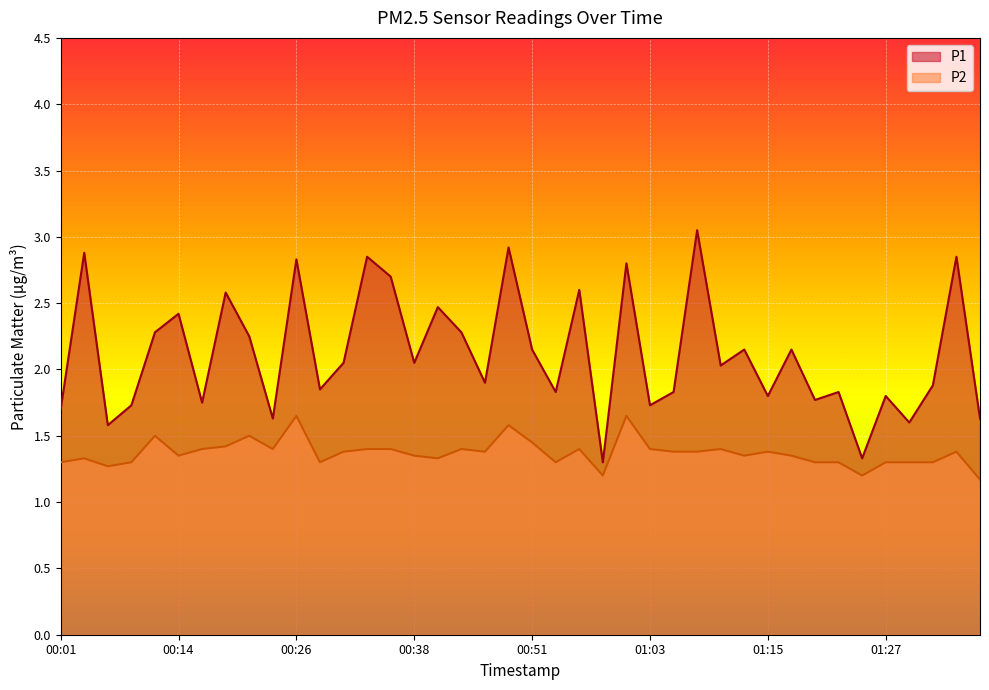

What is the sum of all P1 values?

84.8